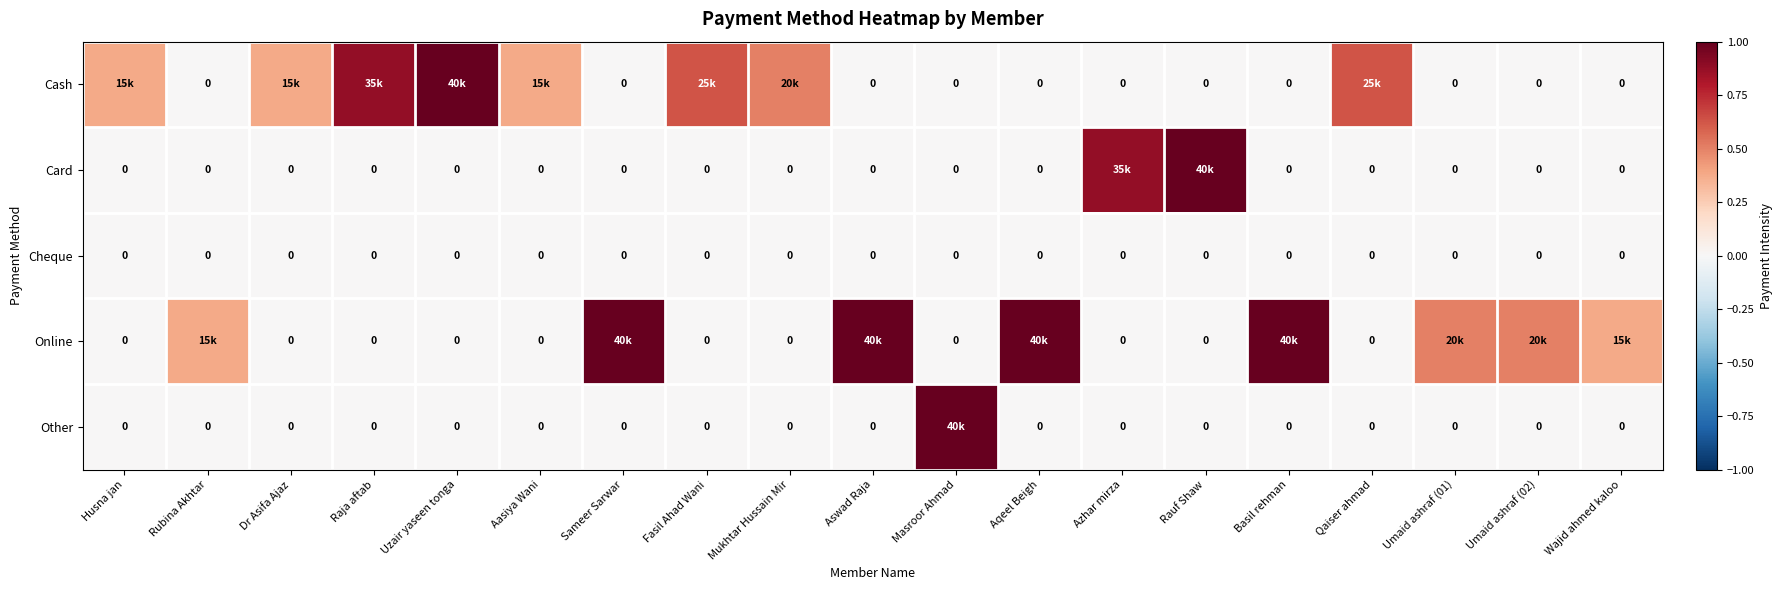

How many data points does each series have?

19